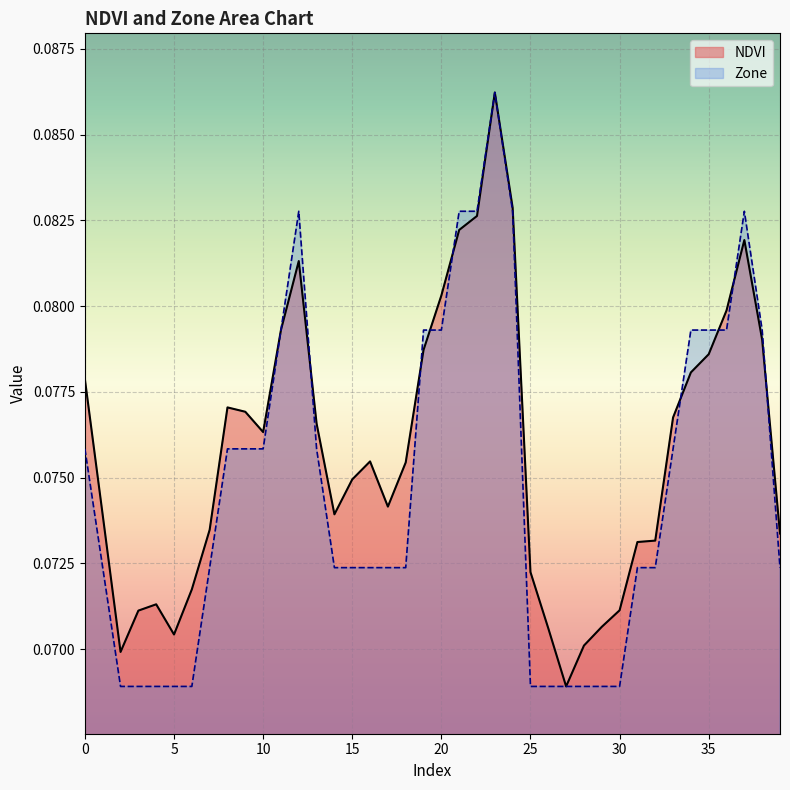

What is the sum of the NDVI values at 8 and 14?

0.2